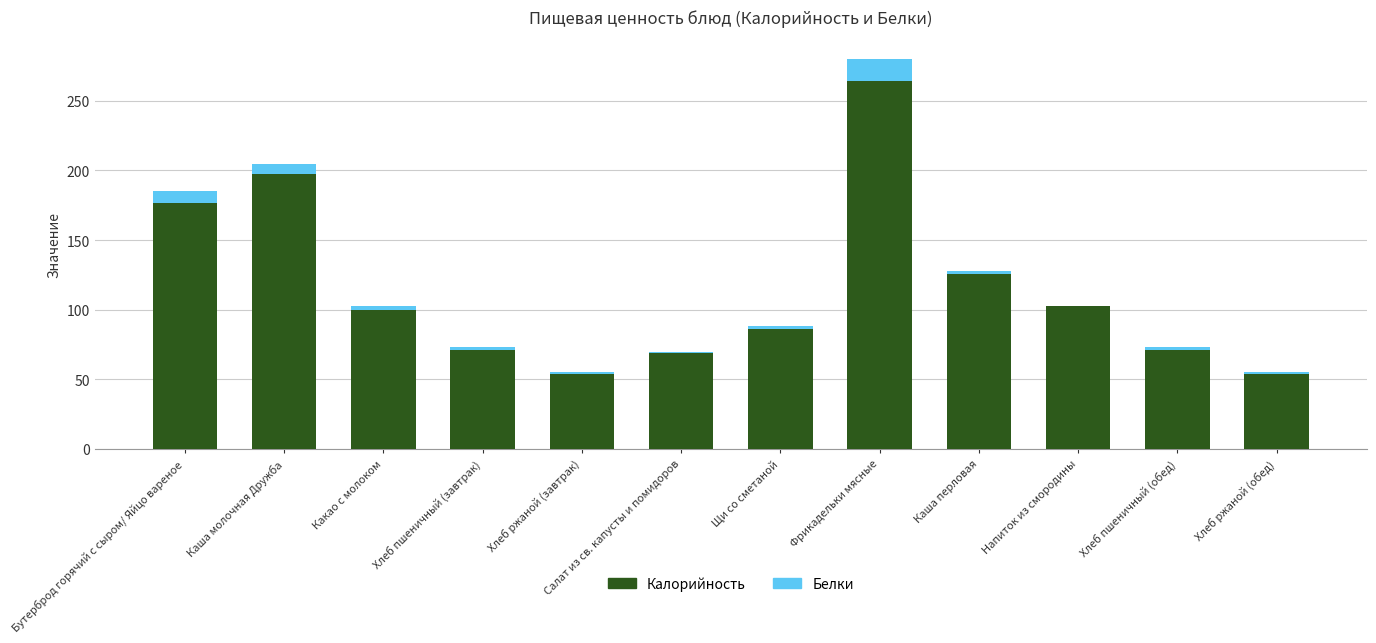

At which category is the sum across all series the highest?

Фрикадельки мясные